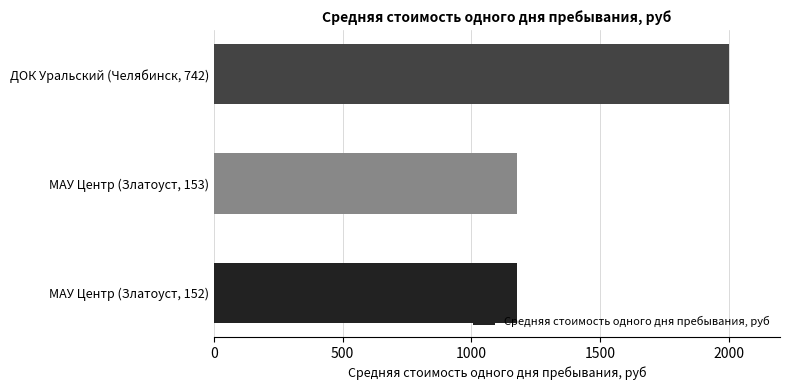

True or false: the data shows 3222.5 at ДОК Уральский (Челябинск, 742).

False